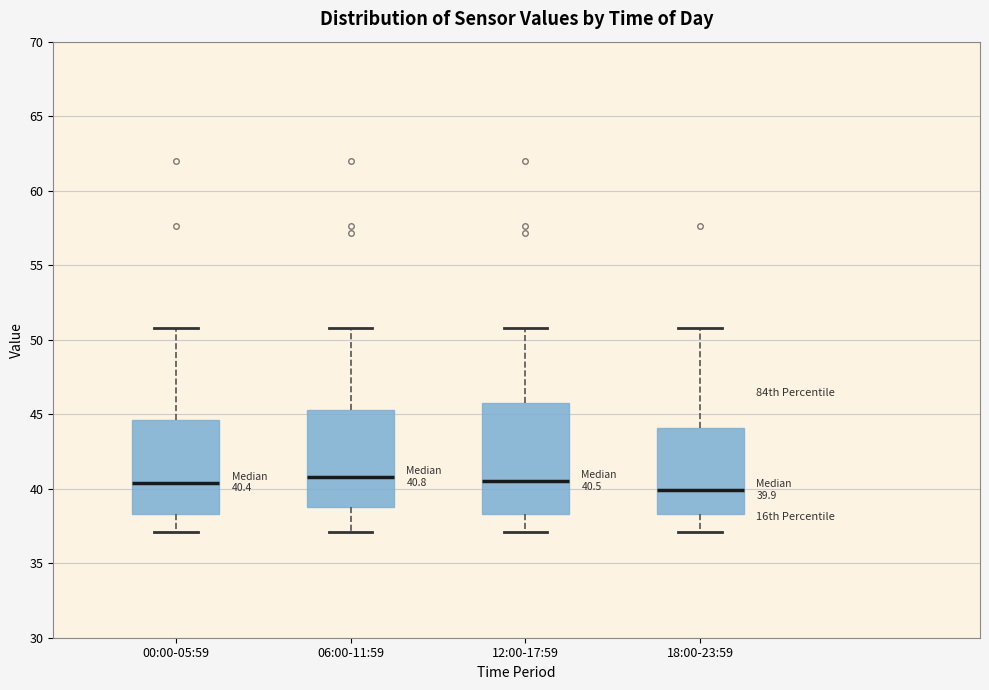

Which box is the tallest, from its lower edge to its upper edge?

12:00-17:59